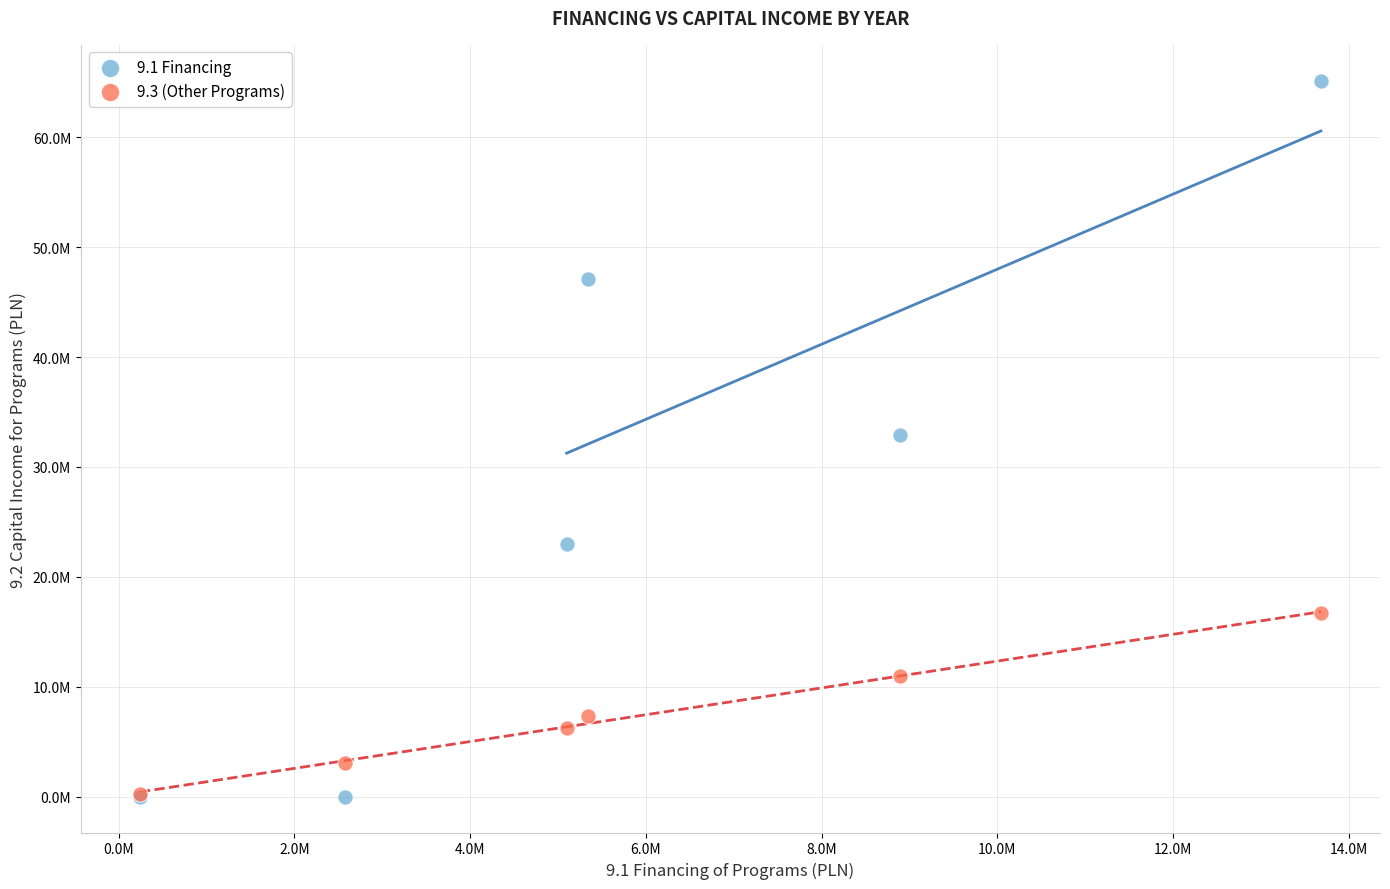

Which series has the largest Y range (max minus min)?

9.1 Financing